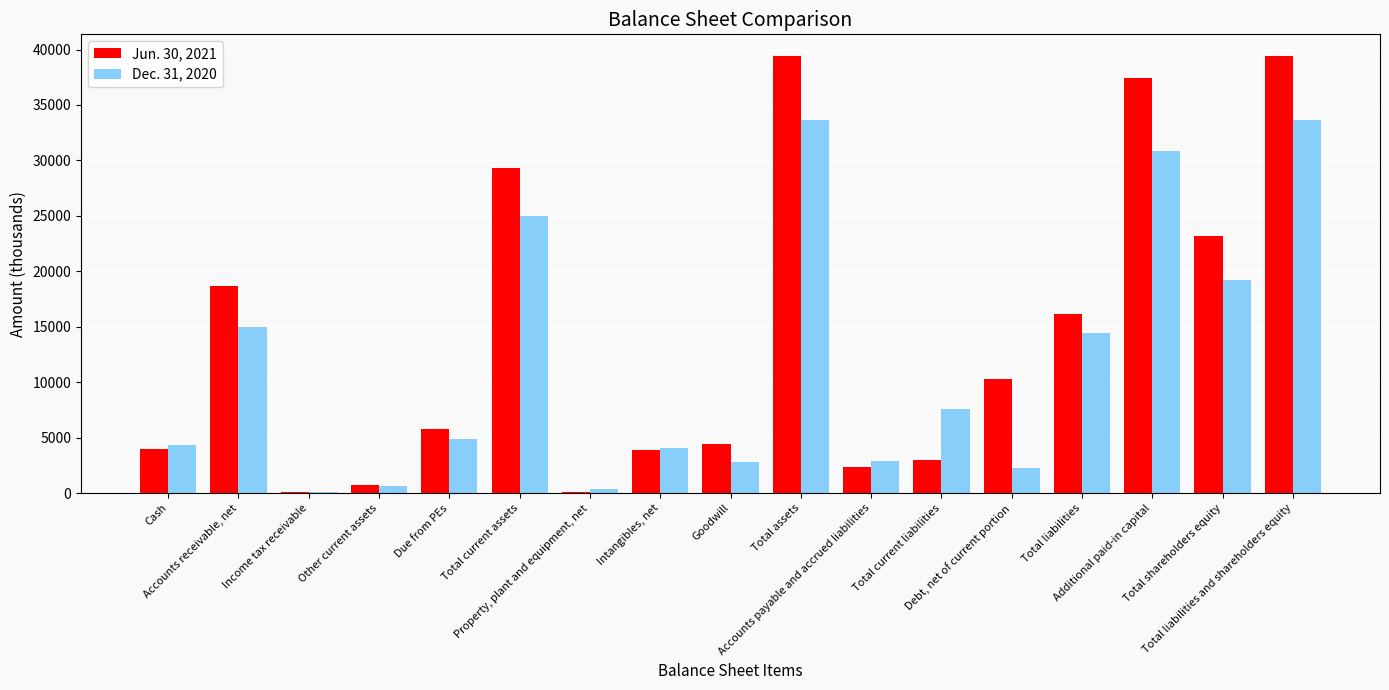

Where does the Jun. 30, 2021 series first go above 5797?

Accounts receivable, net